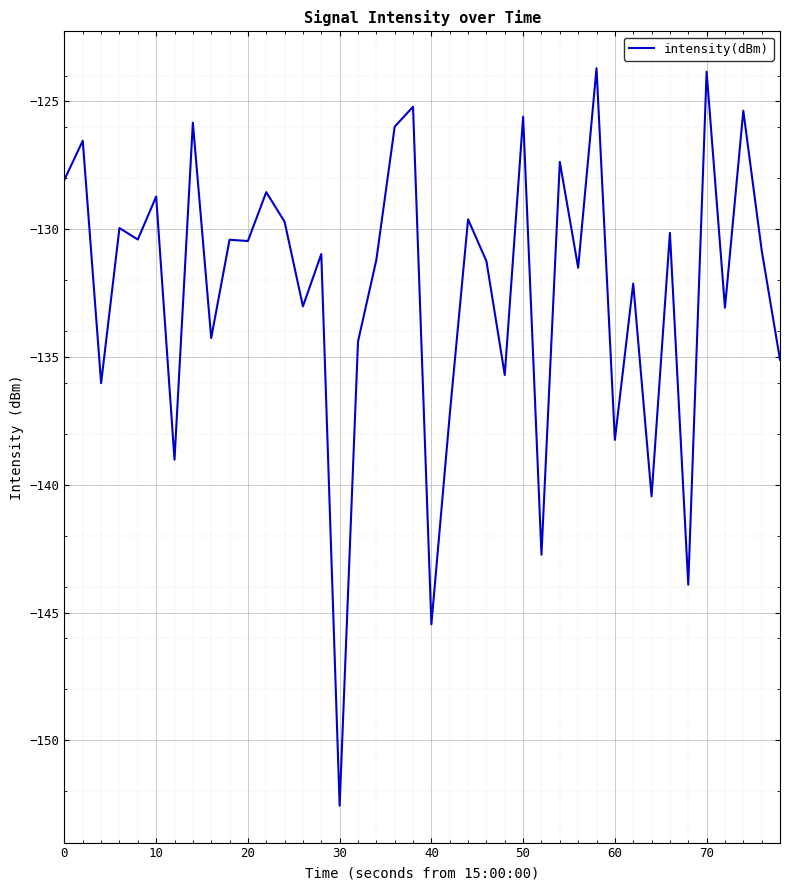

True or false: the data has more than 1 interior local peaks.

True